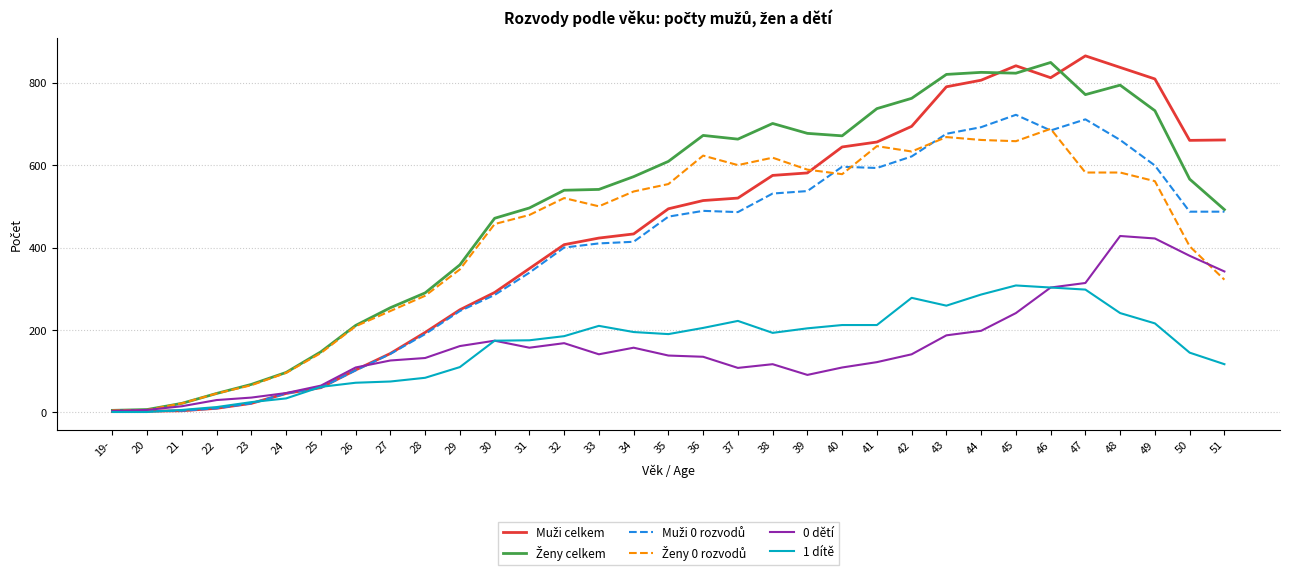

Is it true that 0 dětí equals 109 at 40?

True